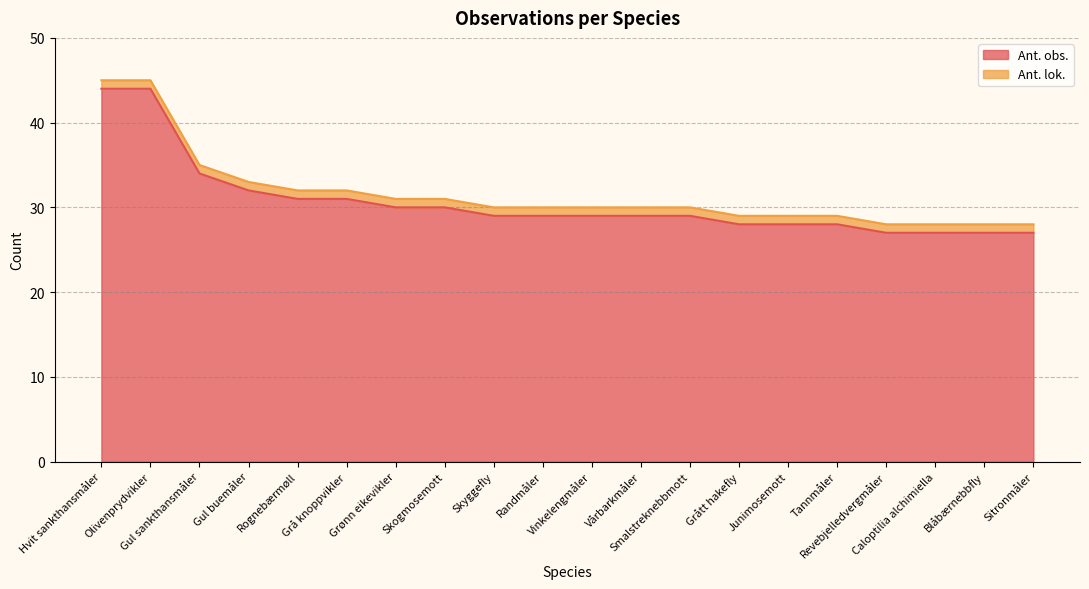

What is the value of the 7th point from the left?

30